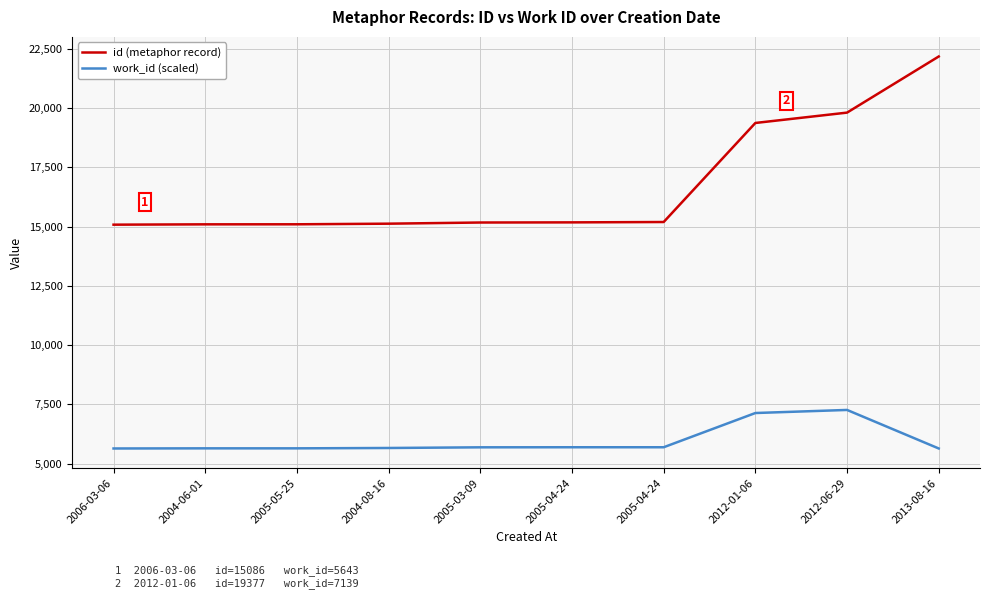

Rank the series by their maximum value, from highest to lowest.

id (metaphor record), work_id (scaled)